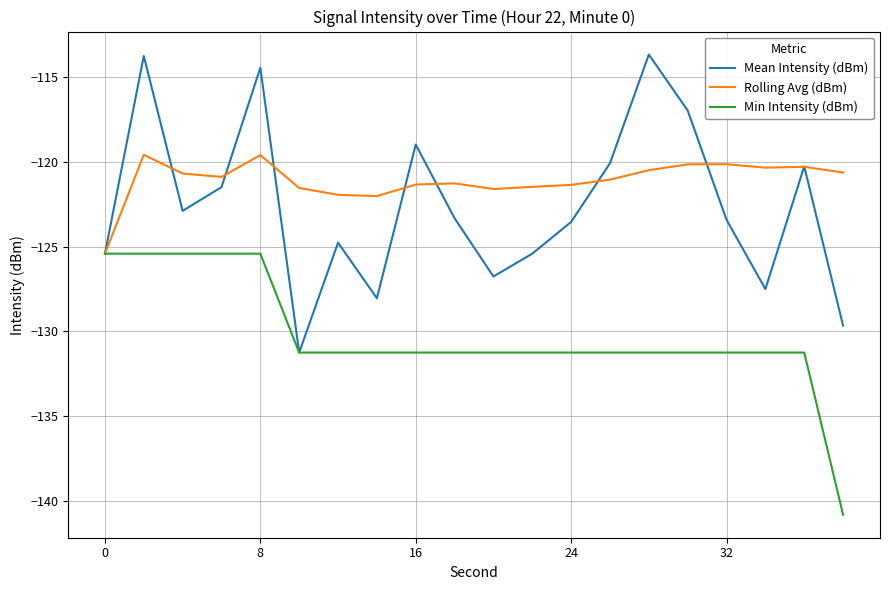

What is the highest value of the Mean Intensity (dBm) series?

-113.6